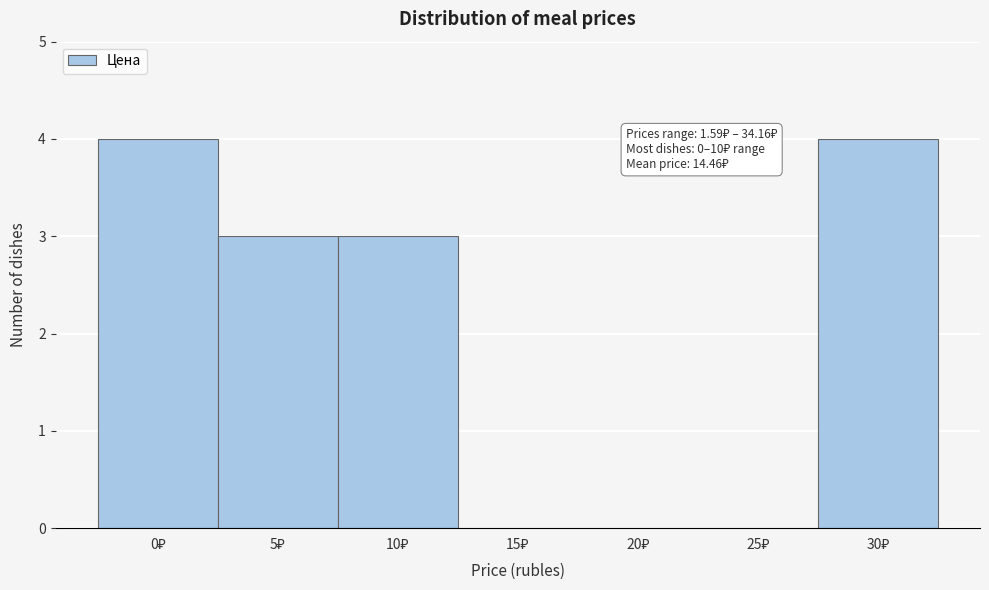

What is the sum of all values?

14